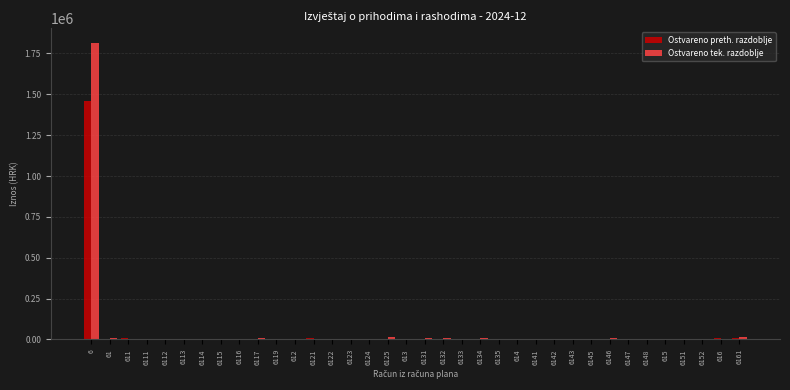

What is the sum of all Ostvareno preth. razdoblje values?

1550532.6